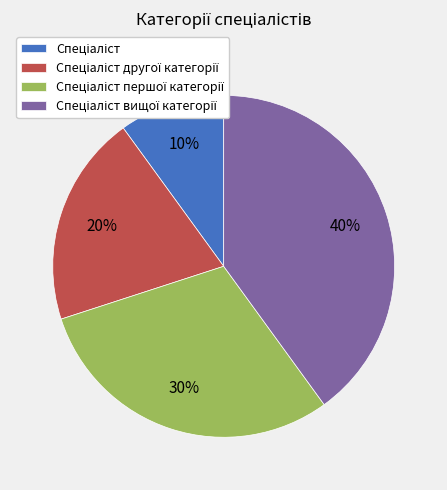

To the nearest percent, what is the average slice percentage?

25%